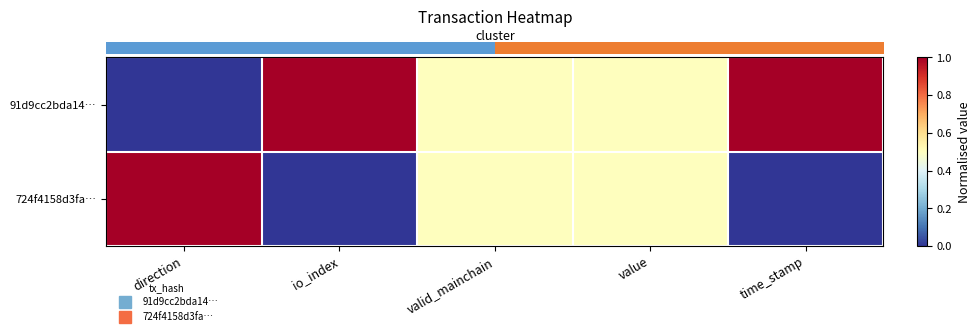

What is the spread (max minus min) of values at time_stamp?

1.0